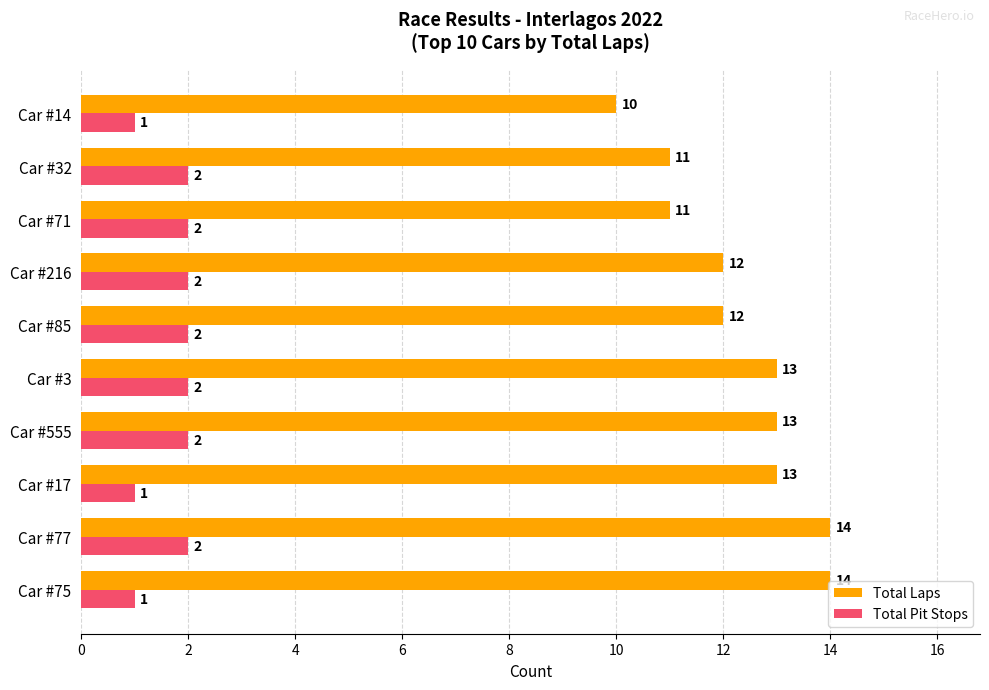

Rank the series at Car #14 from lowest to highest value.

Total Pit Stops, Total Laps